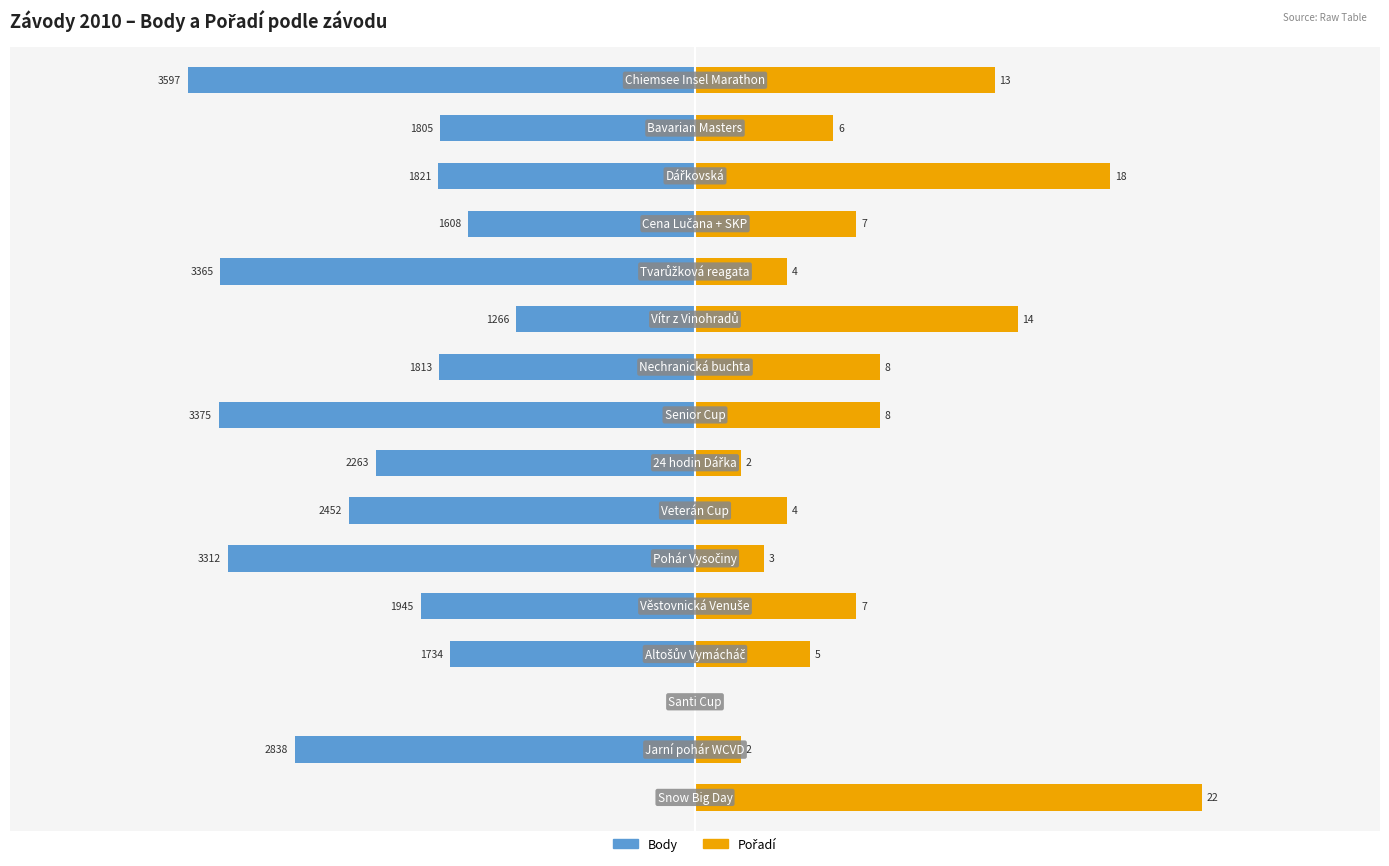

What is the difference between the Pořadí values at 9 and 15?

5.0